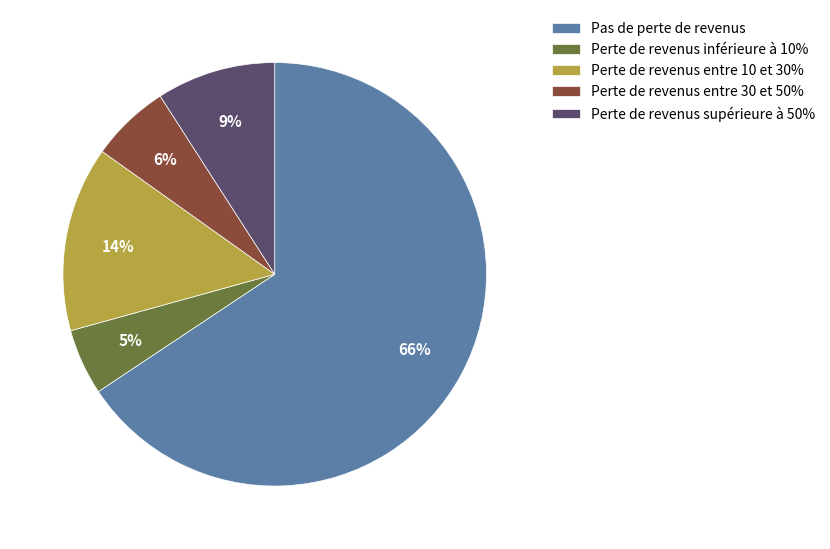

To the nearest percent, what portion does Perte de revenus inférieure à 10% represent?

5%